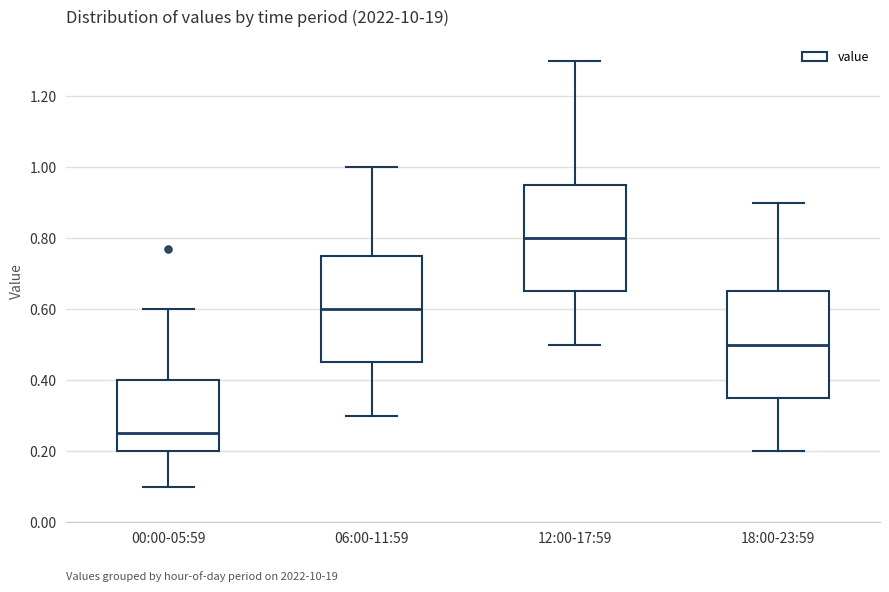

Where does the lower whisker of the box for 18:00-23:59 end on the y-axis? The values are not printed on the chart, so give them approximately, as read against the axis.

0.20